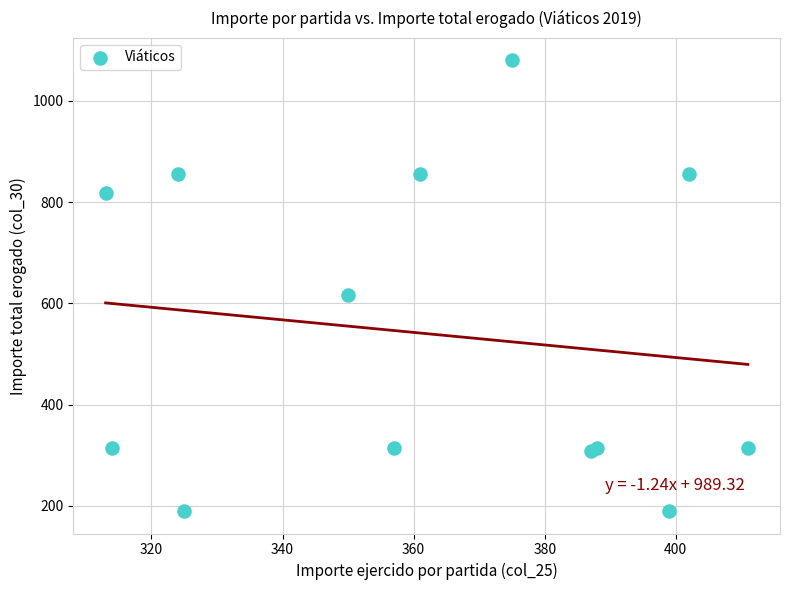

What Y value in the scatter plot is closest to 635?

616